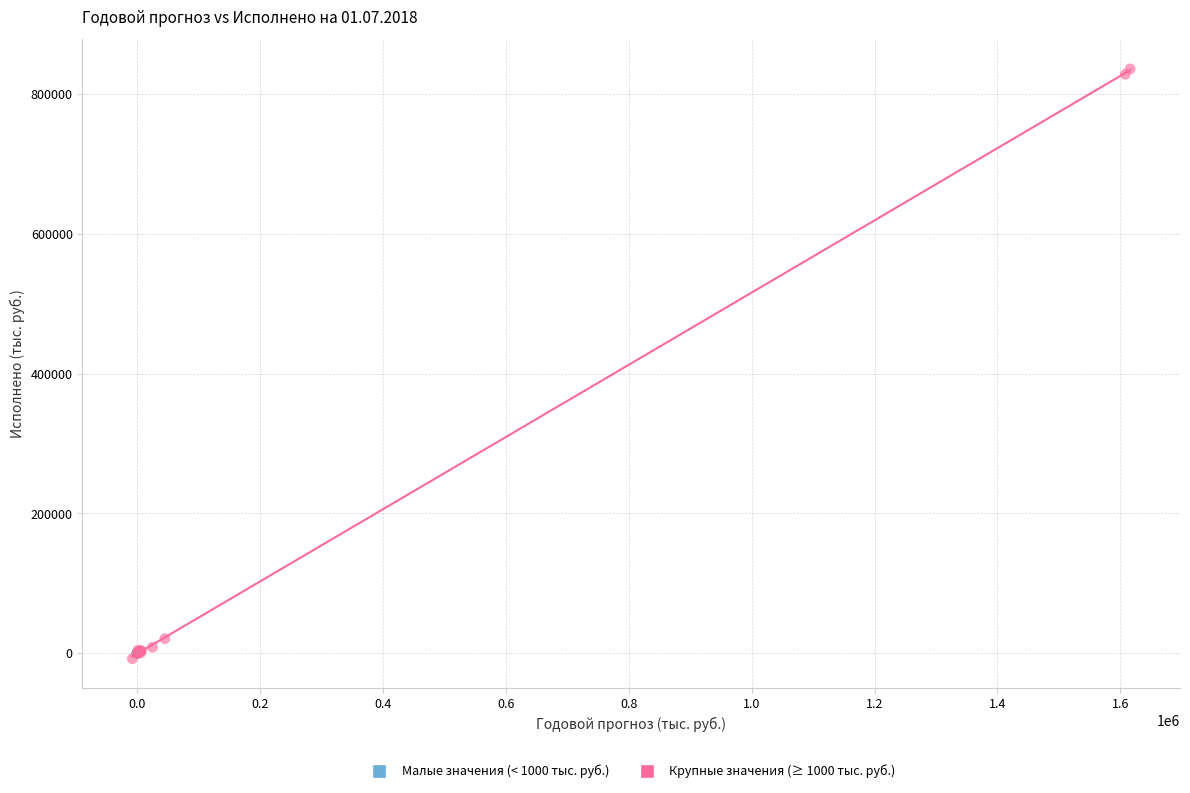

Which series contains the highest Y value?

Крупные значения (≥ 1000 тыс. руб.)